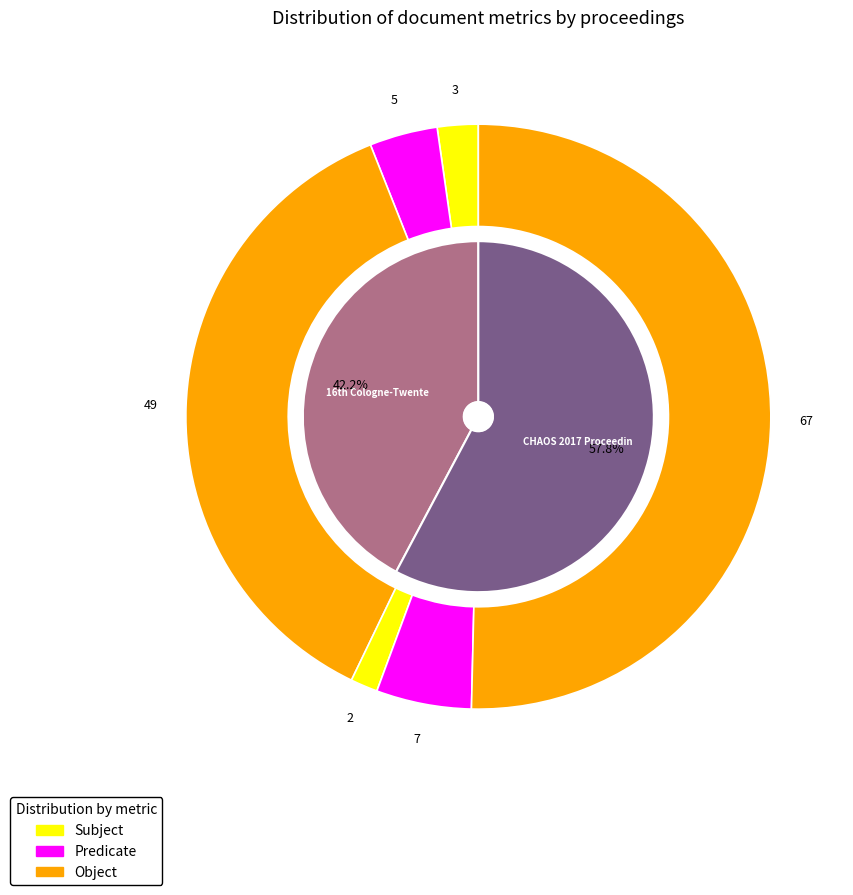

Which category has the biggest portion of the pie?

CHAOS 2017 Proceedings